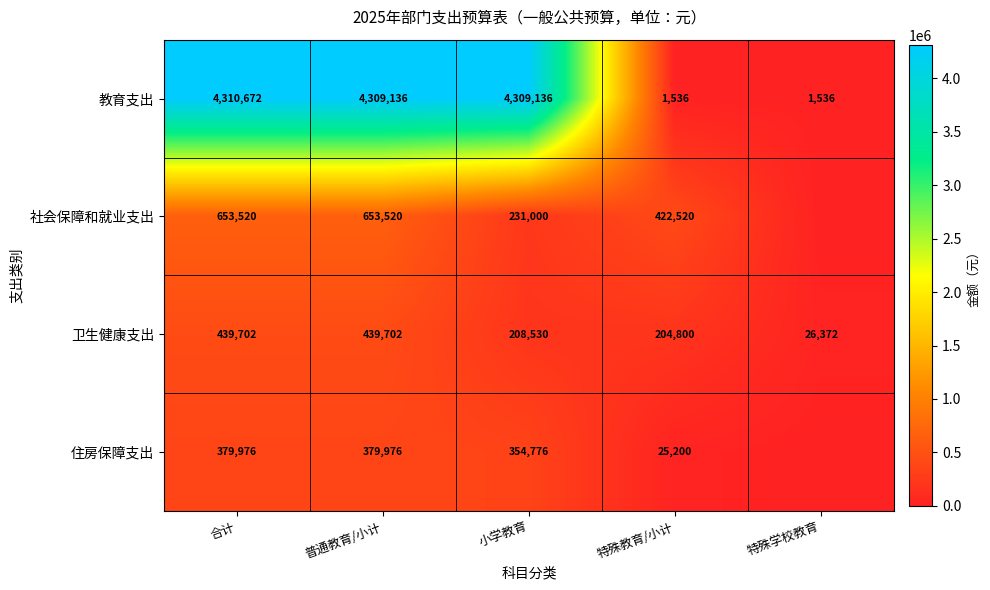

What is the spread (max minus min) of values at 特殊教育/小计?

420984